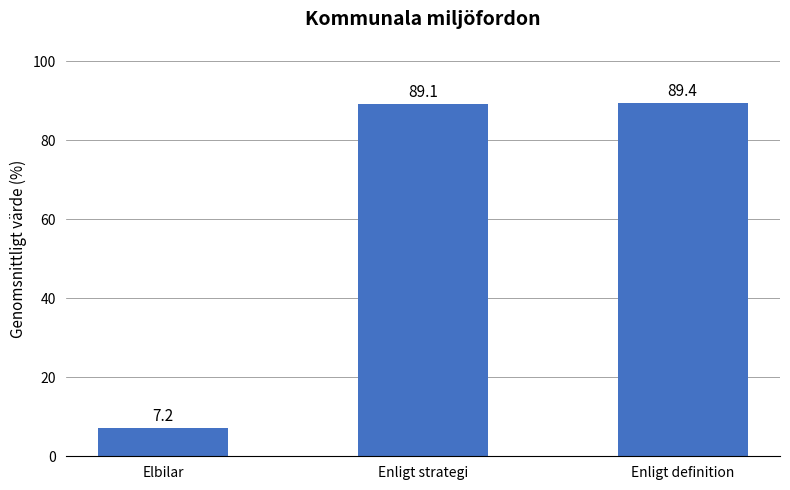

Rank the categories by value from lowest to highest.

Elbilar, Enligt strategi, Enligt definition